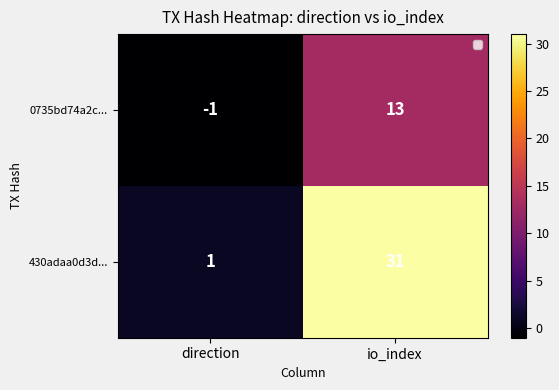

Count the number of data series in this chart.

2